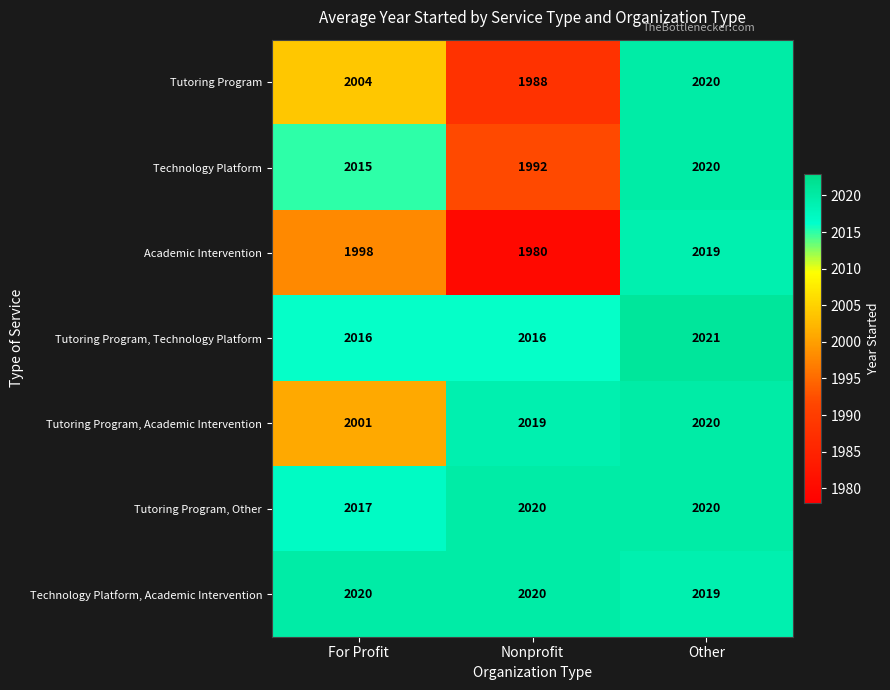

Between Nonprofit and Other, which series saw the biggest shift?

Academic Intervention